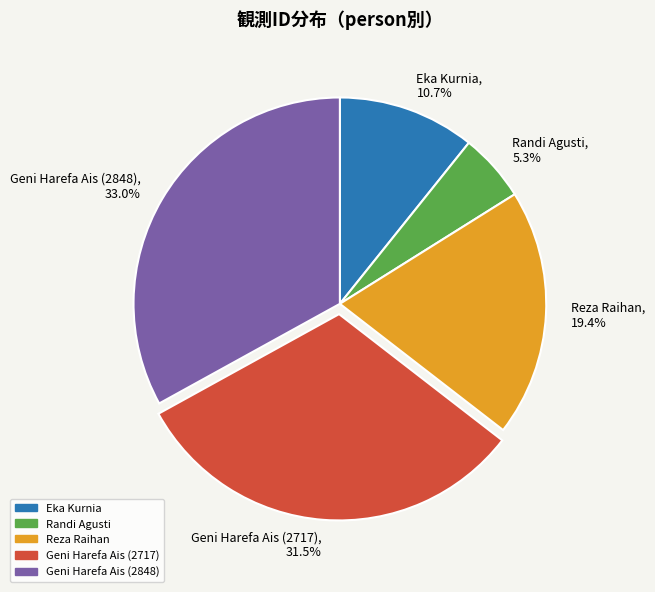

What is the ratio of the value at Eka Kurnia to the value at Geni Harefa Ais (2717)?

0.3